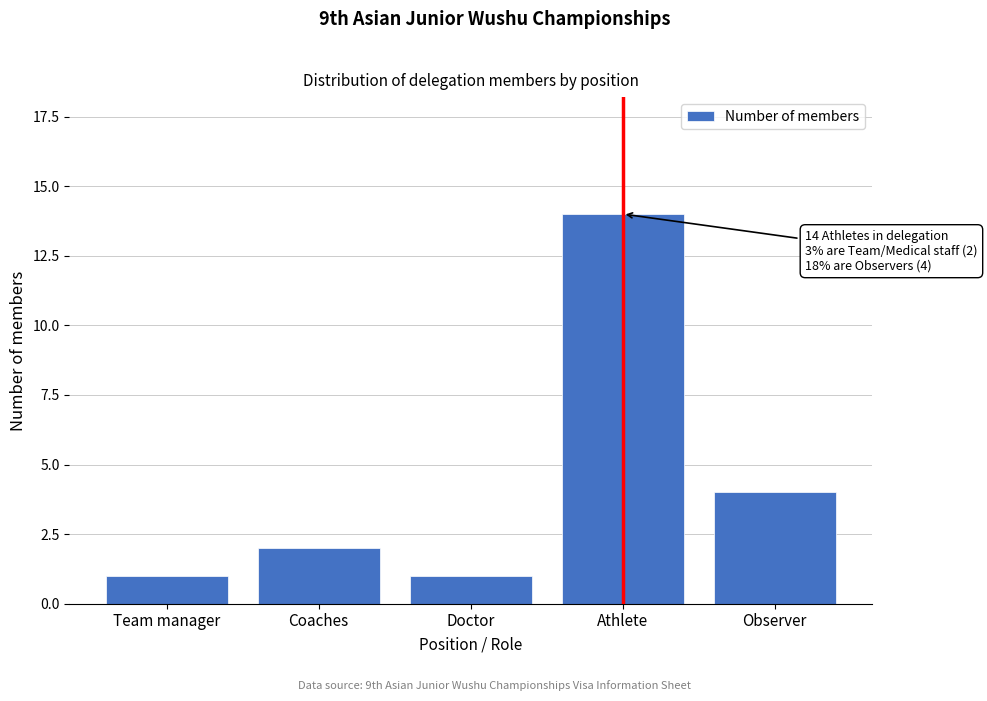

Reading right to left, transcribe all the data shown in this chart.

Observer=4	Athlete=14	Doctor=1	Coaches=2	Team manager=1